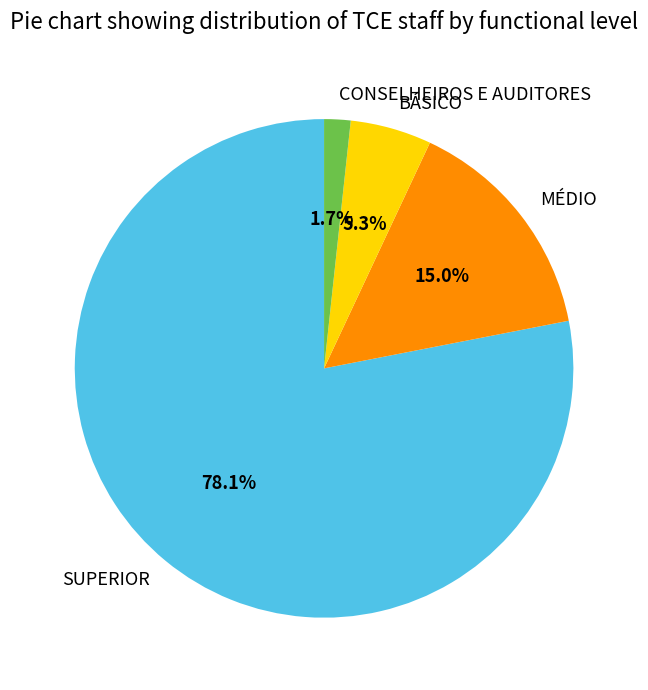

What percentage is the CONSELHEIROS E AUDITORES slice, to the nearest percent?

2%